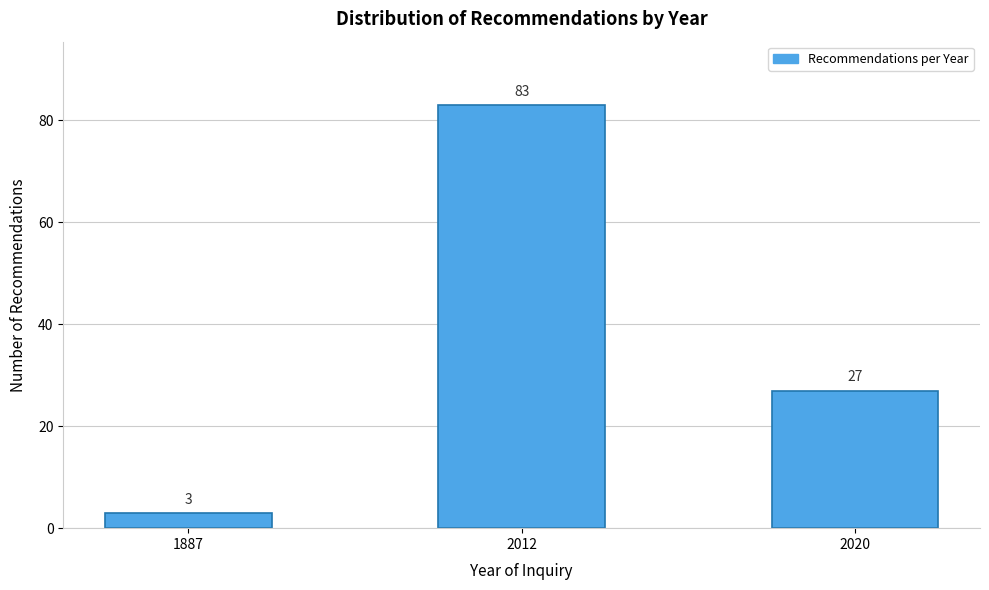

Reading left to right, extract all data points from this chart.

1887=3	2012=83	2020=27